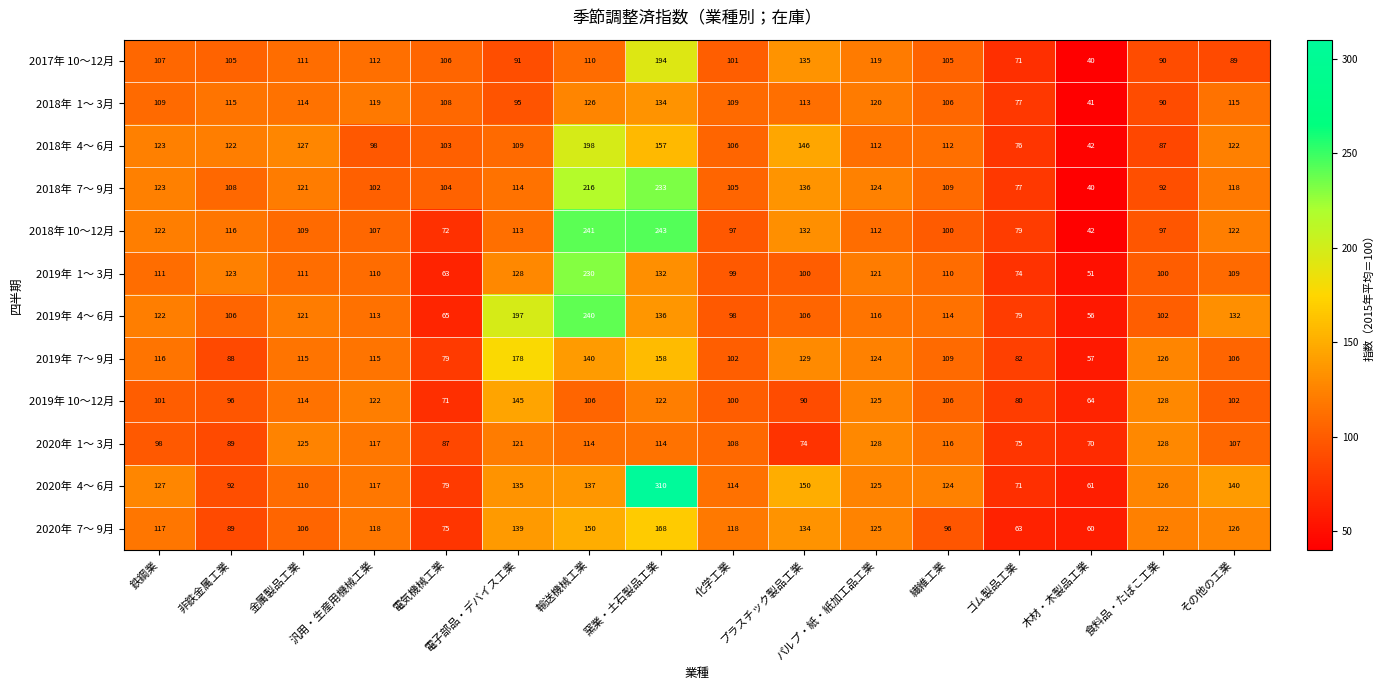

What is the smallest value displayed?

40